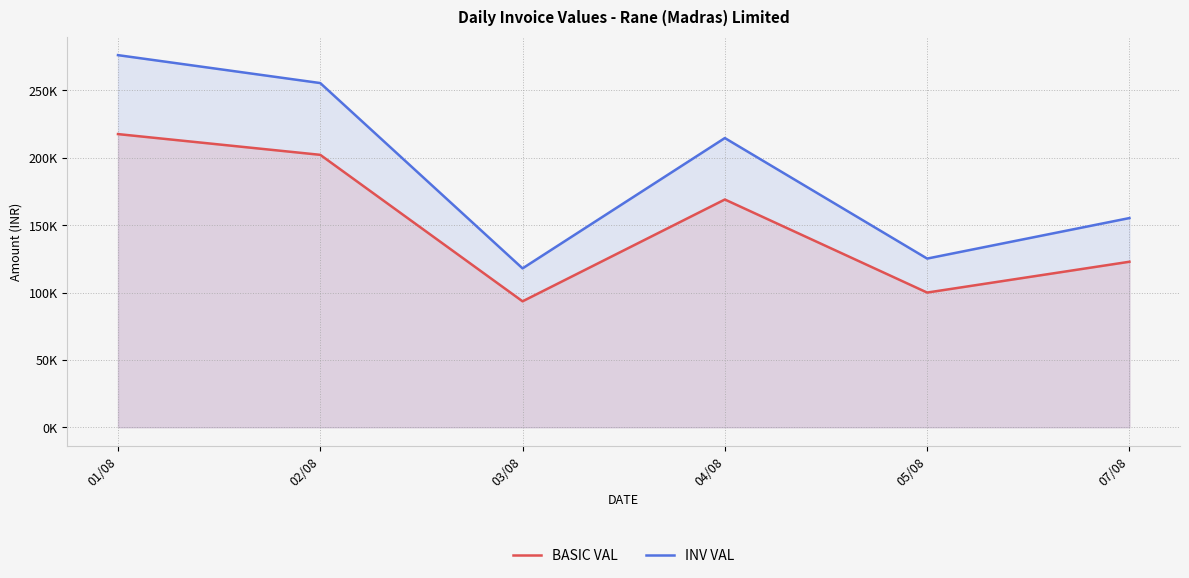

True or false: BASIC VAL and INV VAL intersect in this chart.

False